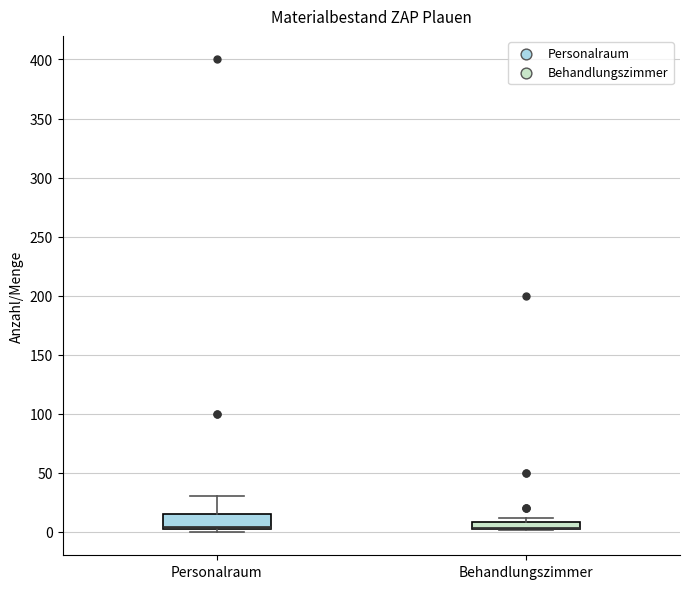

Comparing the boxes themselves (not the whiskers), which one is the tallest?

Personalraum